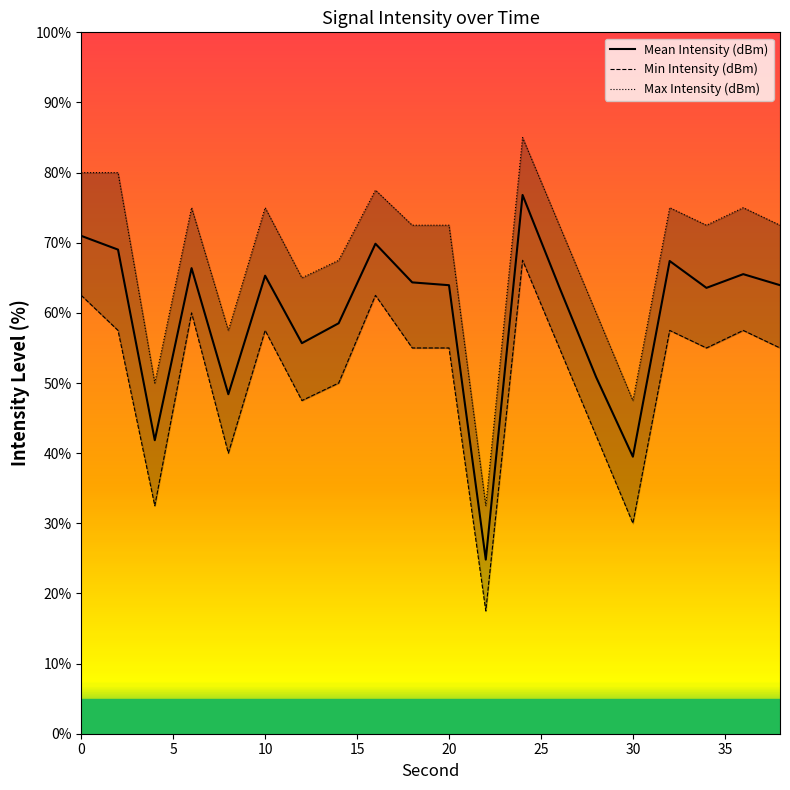

Does the chart have visible grid lines?

No